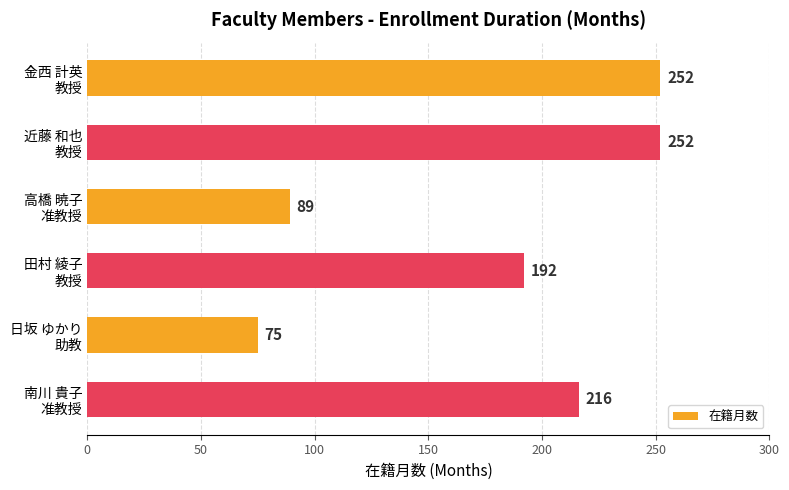

Are the bars grouped side by side (vs. stacked)?

No